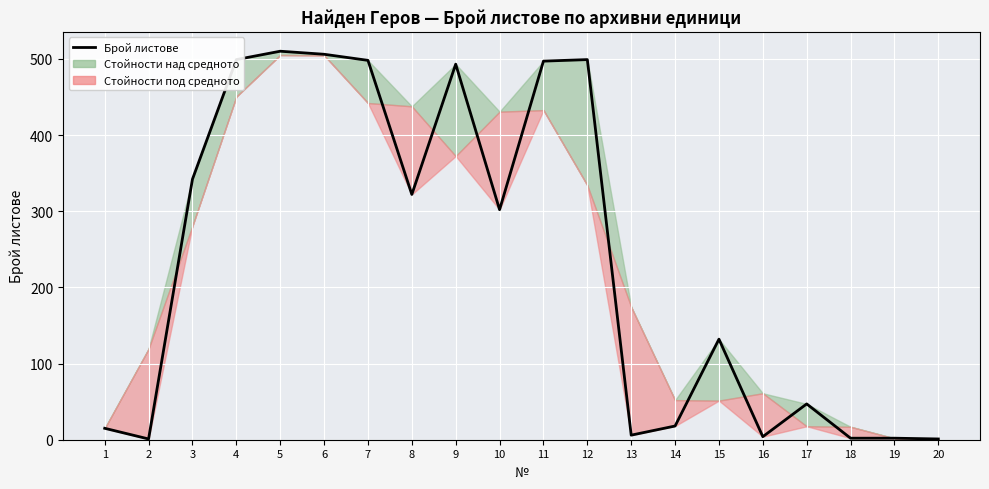

What is the greatest value displayed?

510